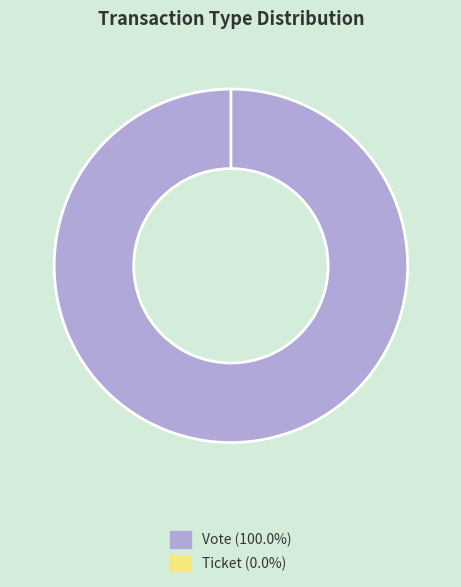

True or false: Ticket accounts for 0% of the total.

True